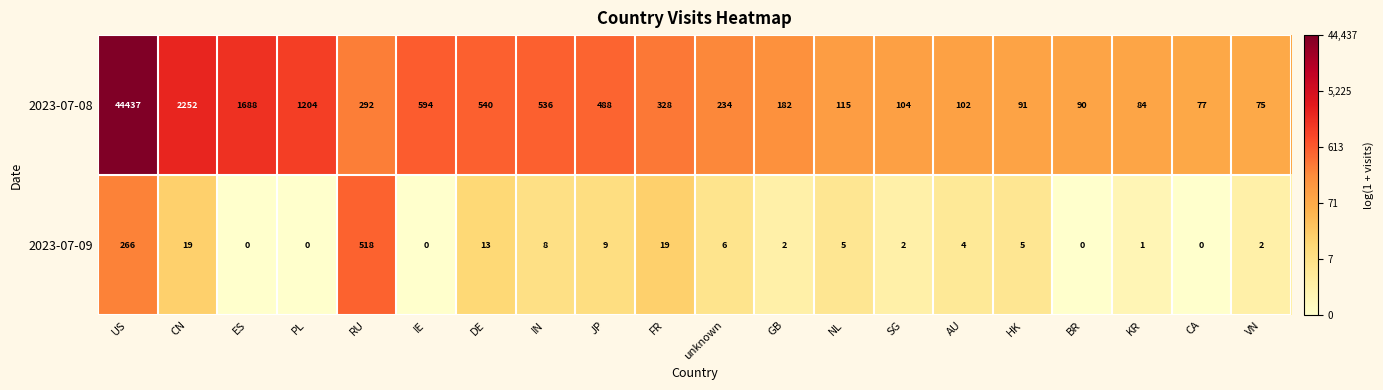

Which series has the widest spread of values?

2023-07-08